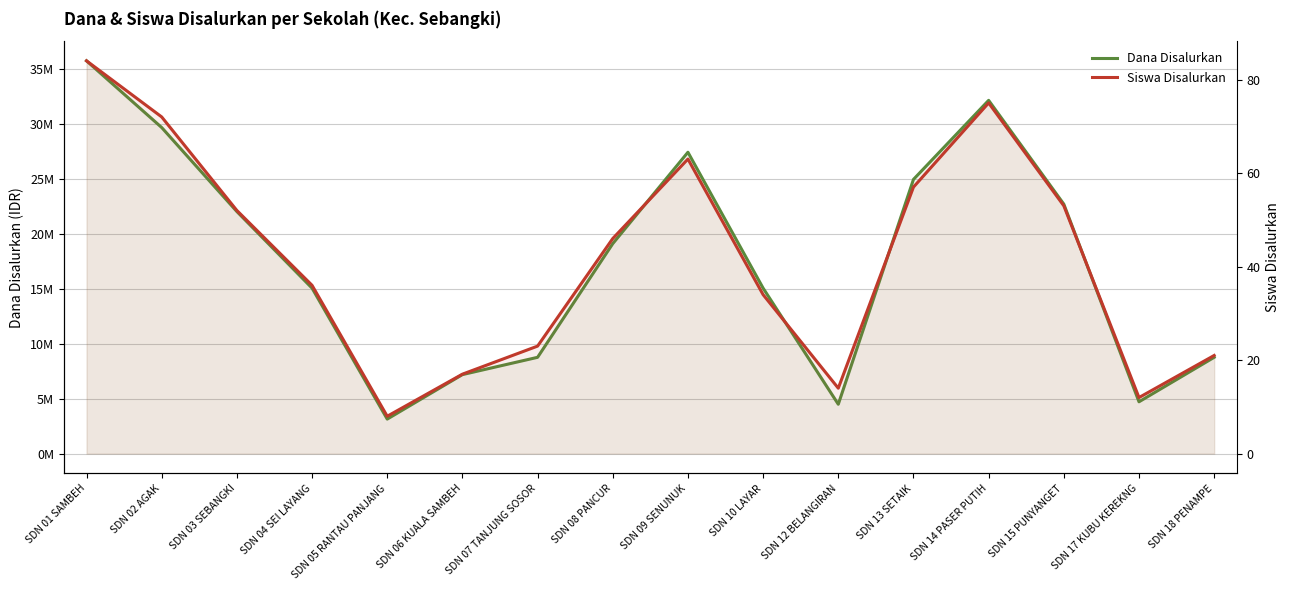

True or false: Siswa Disalurkan has a value of 46 at SDN 08 PANCUR.

True